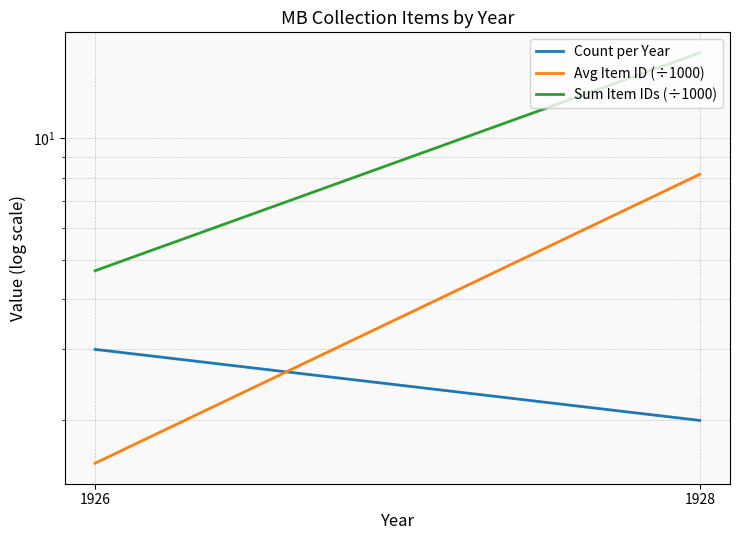

At 1928, list the series in order from smallest to largest.

Count per Year, Avg Item ID (÷1000), Sum Item IDs (÷1000)